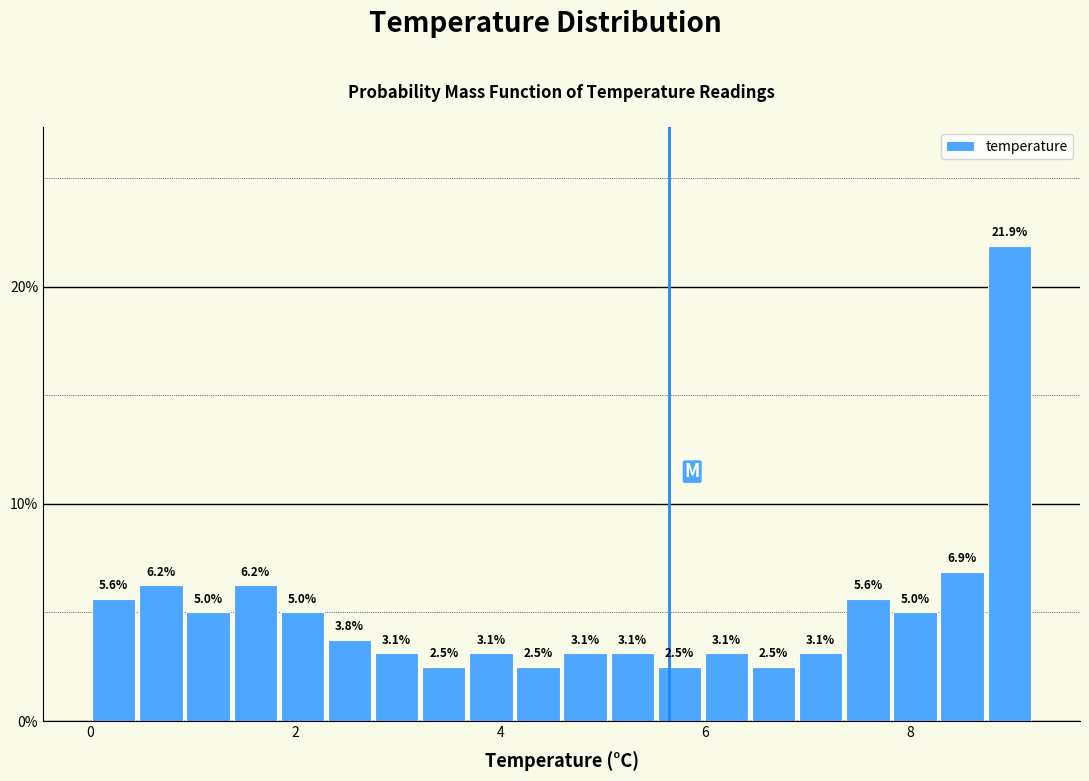

Around what value on the x-axis is the tallest bar? Give the approximate position of its centre, as read against the axis.

9.0